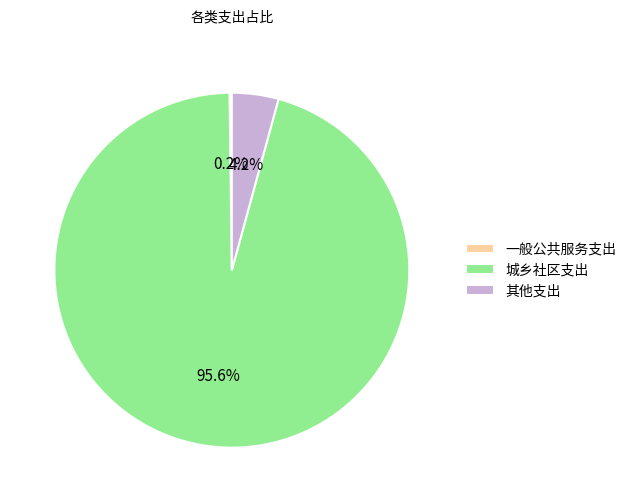

What portion of the pie excludes 城乡社区支出?

4.4%